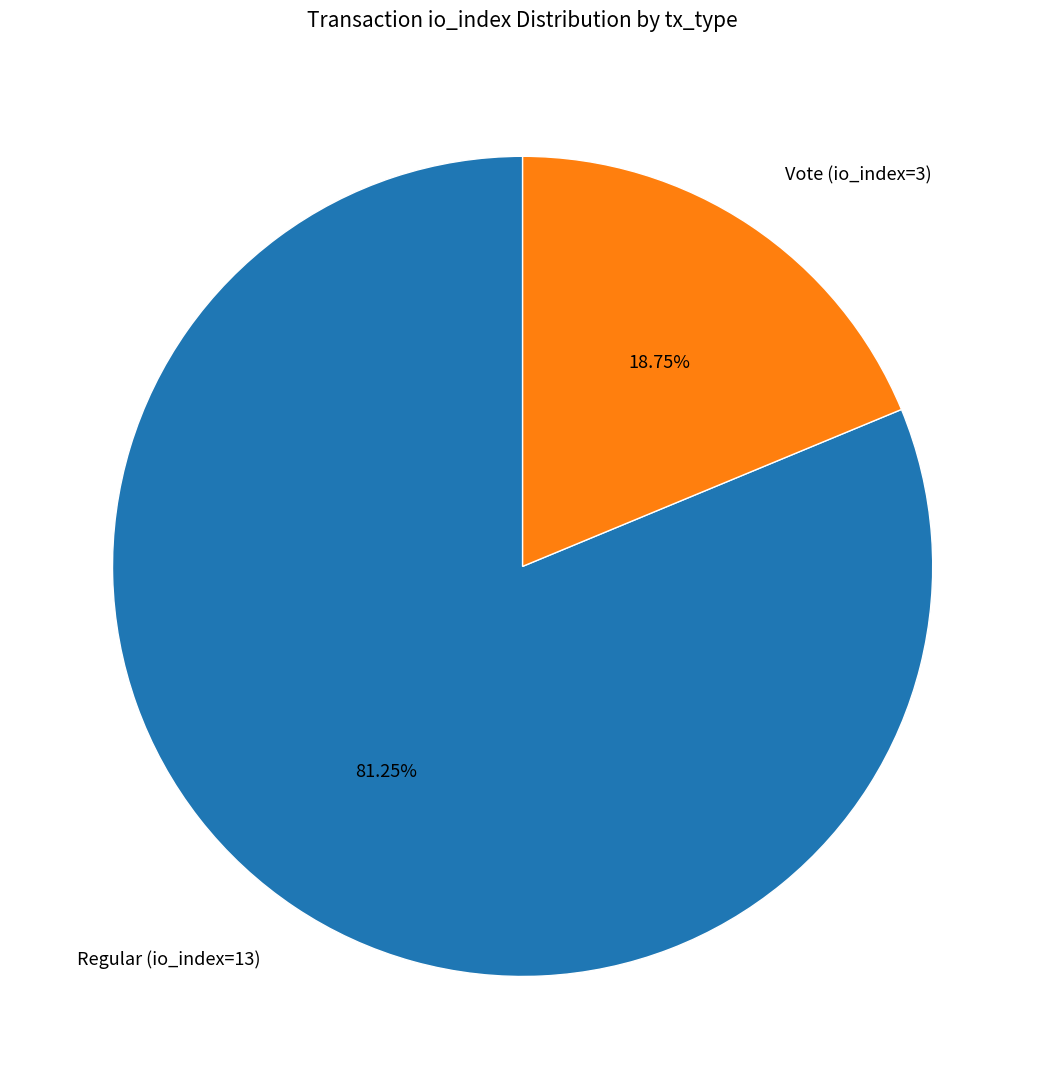

Does Regular (io_index=13) account for over 50% of the chart?

Yes